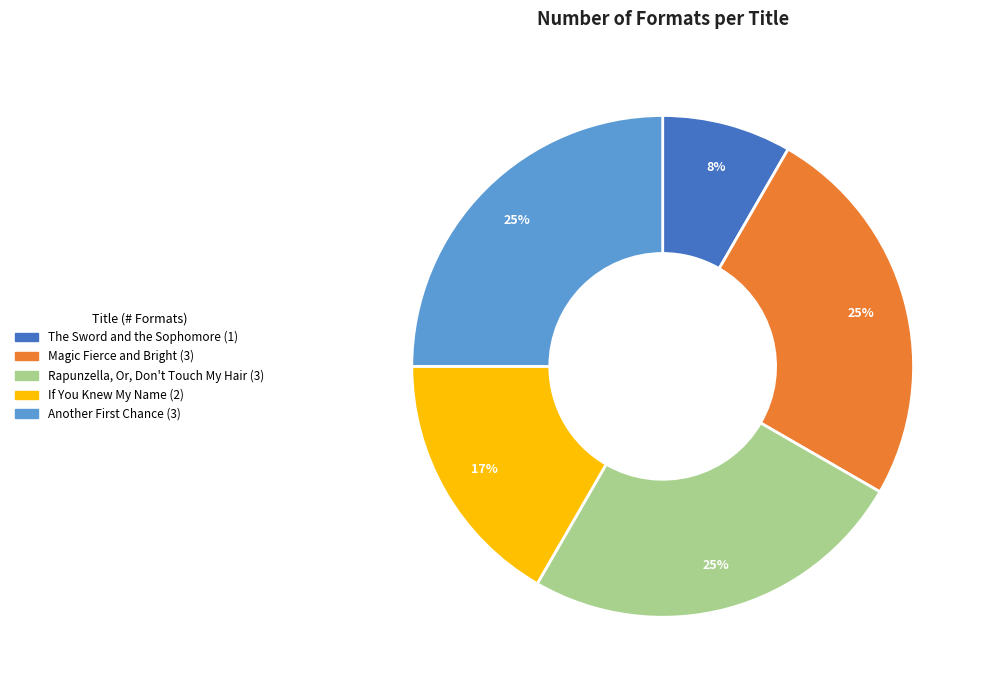

To the nearest percent, what is the average slice percentage?

20%